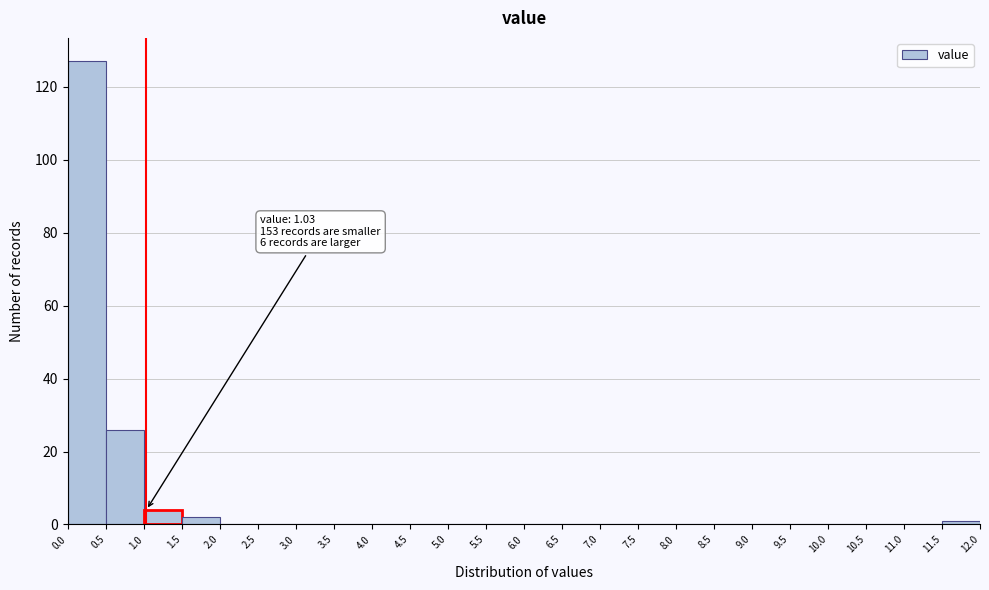

Which range on the x-axis has the tallest bar?

0.0 to 0.5